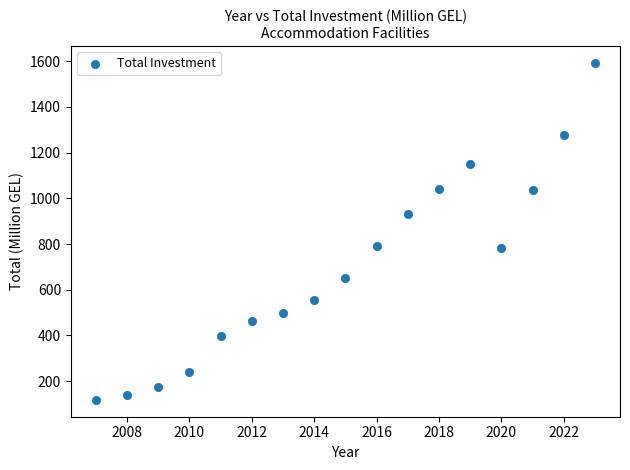

What is the range of X values (max minus min)?

16.0